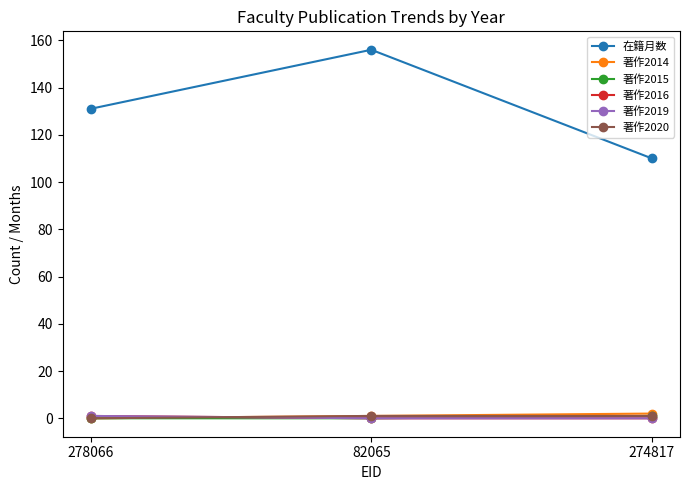

Is it true that 在籍月数 equals 73 at 82065?

False